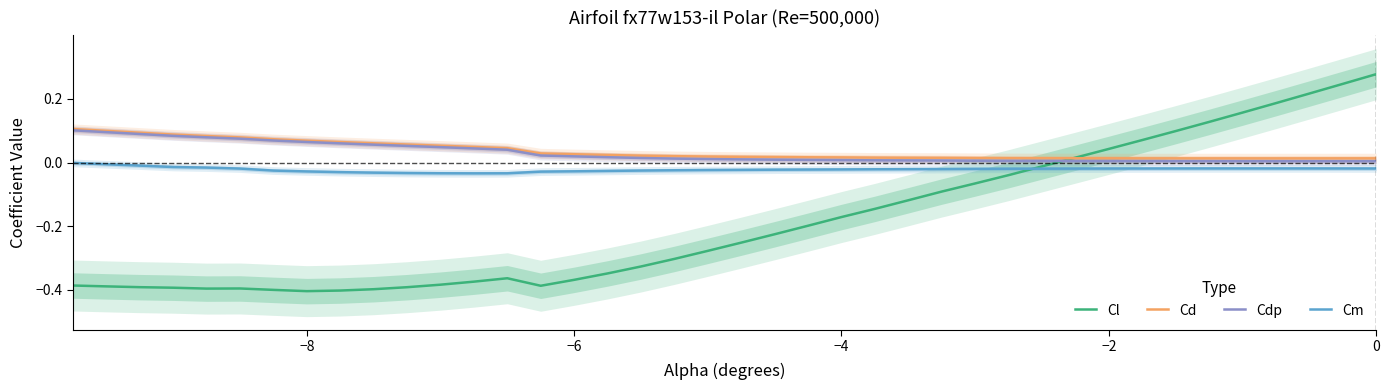

True or false: Cm and Cd intersect in this chart.

False